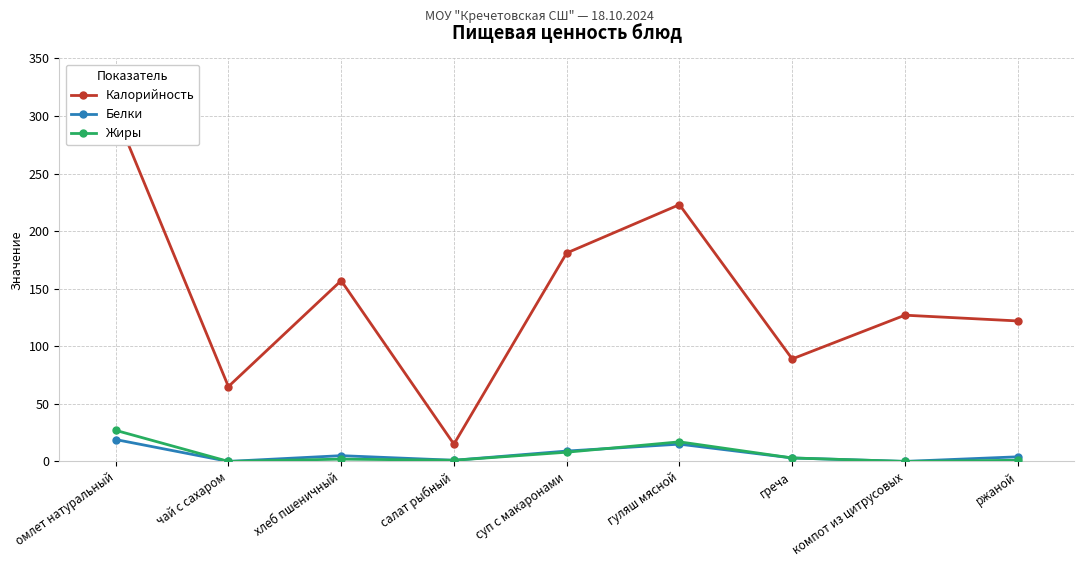

Rank the series by their maximum value, from lowest to highest.

Белки, Жиры, Калорийность